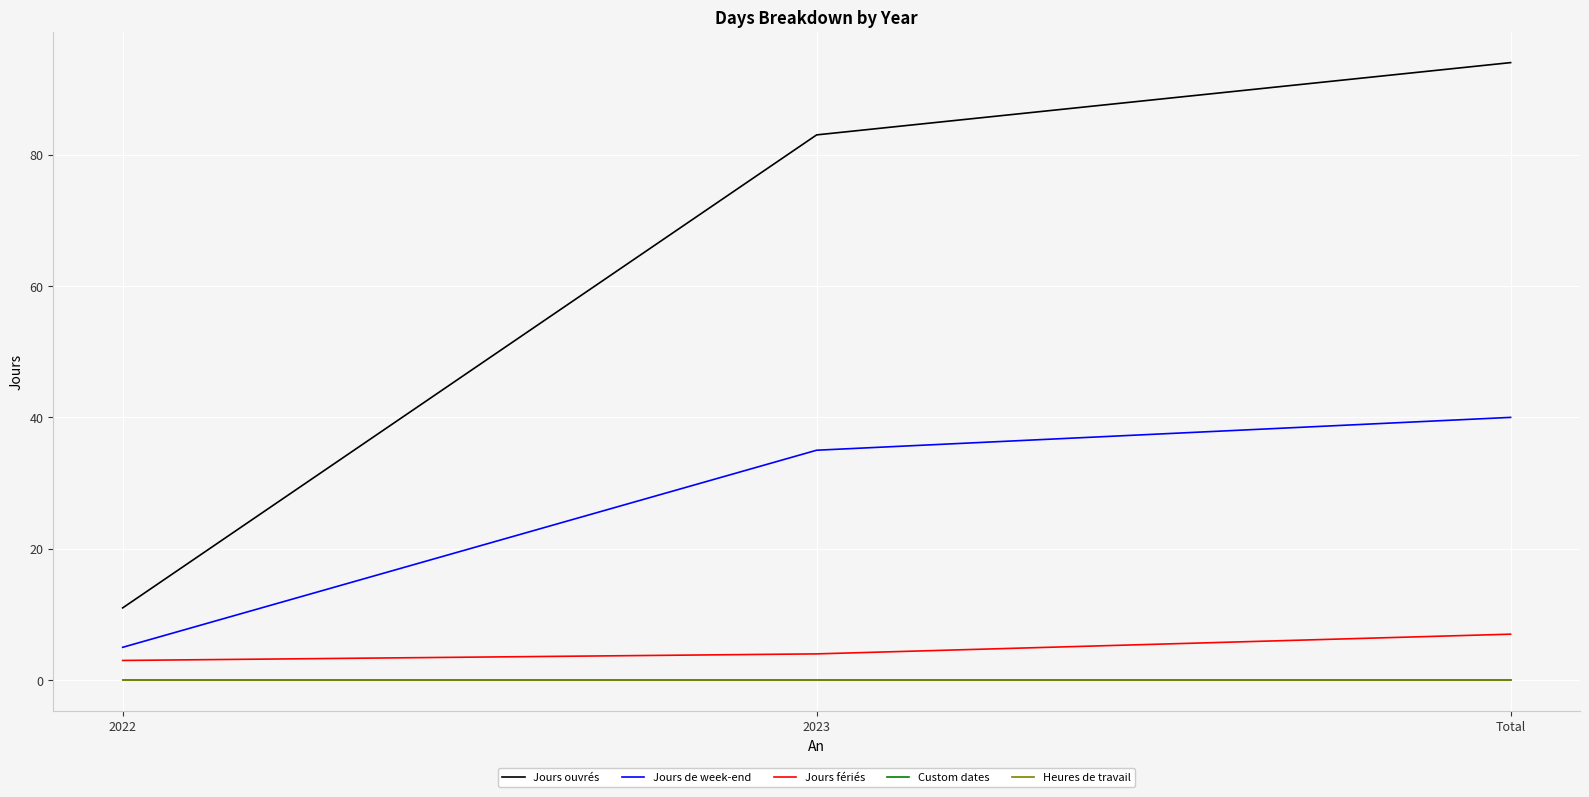

Which series has the widest spread of values?

Jours ouvrés